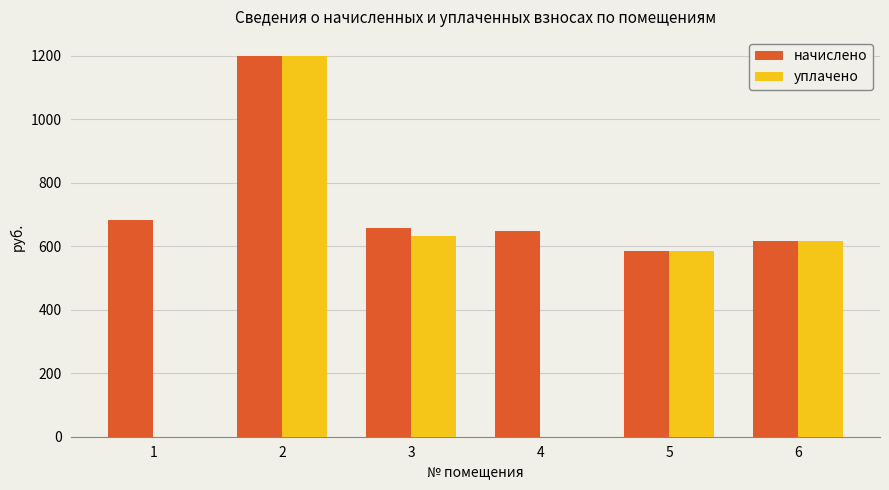

What is the highest value of the начислено series?

1199.9